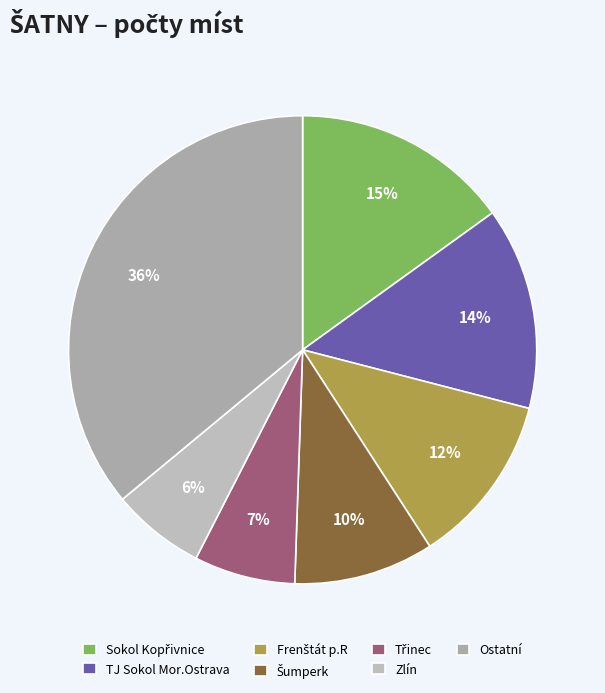

Which category has the smallest portion of the pie?

Zlín